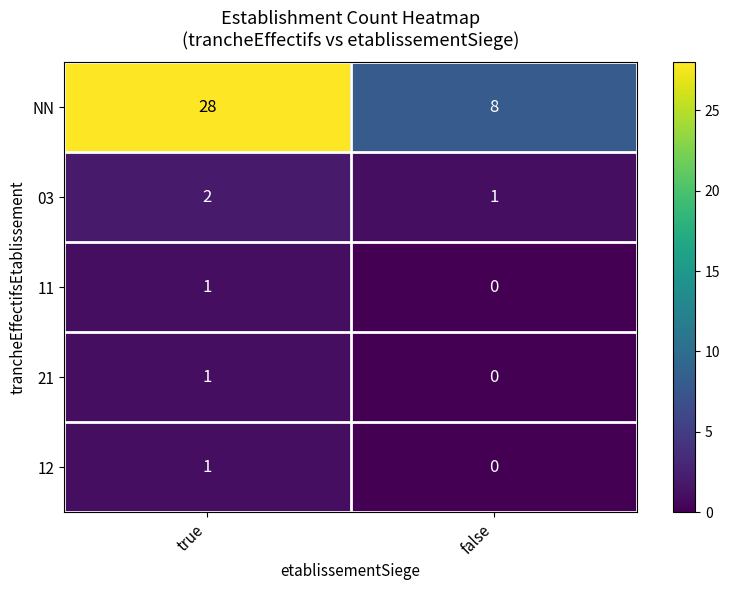

Which category has the highest value across all series?

true